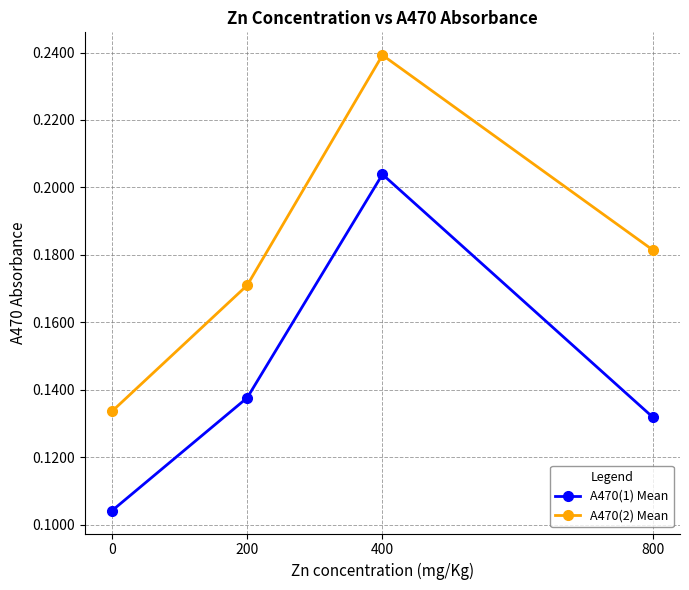

How many distinct data groups are displayed?

2